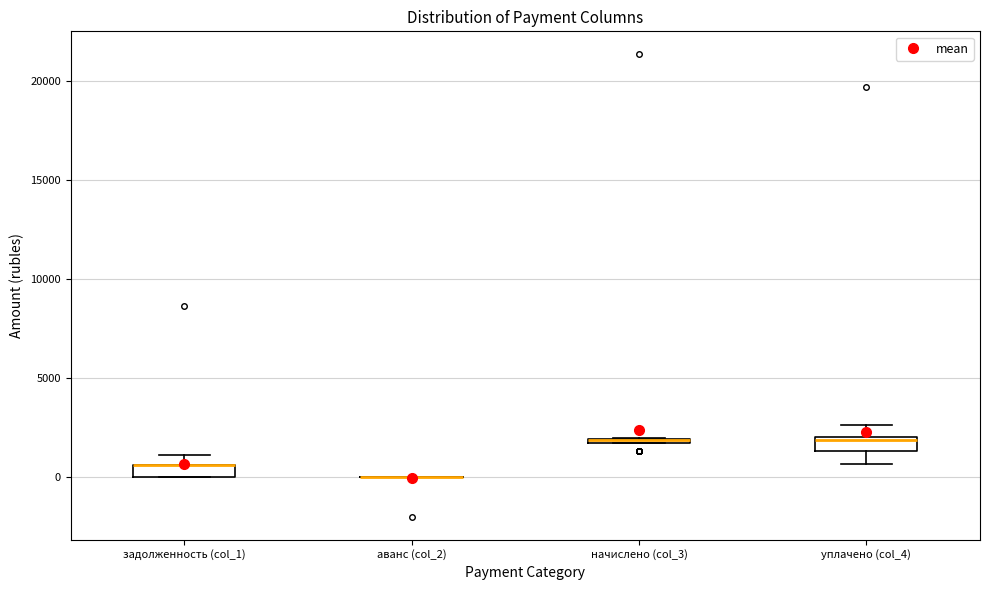

Where is the lower edge of the box for задолженность (col_1) on the y-axis? The values are not printed on the chart, so give them approximately, as read against the axis.

0